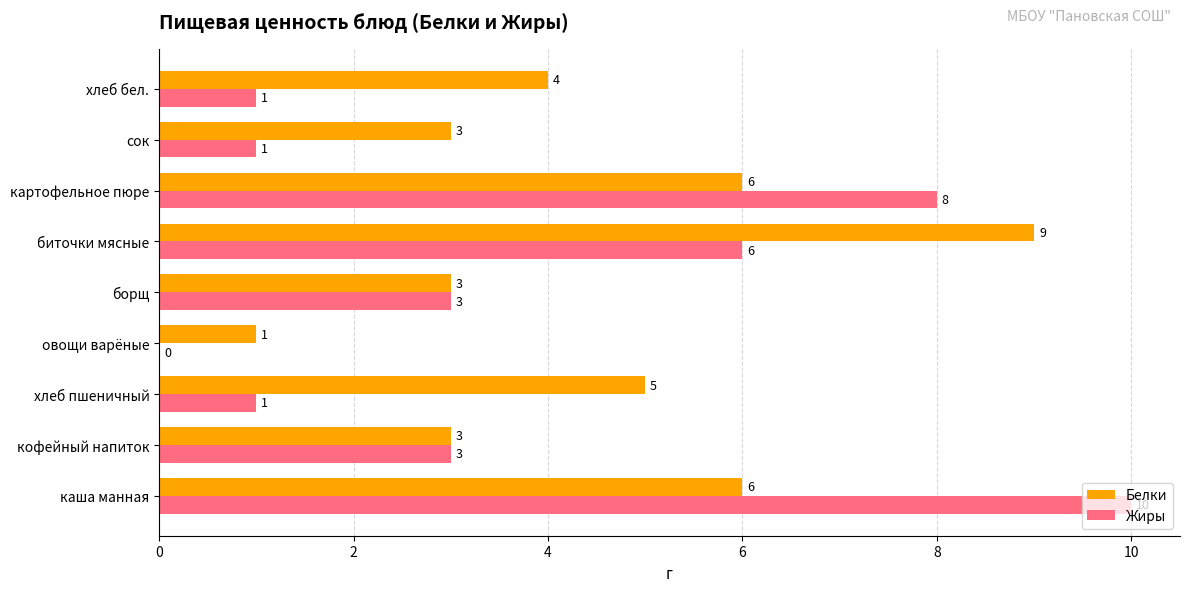

At which category is the sum across all series the highest?

каша манная